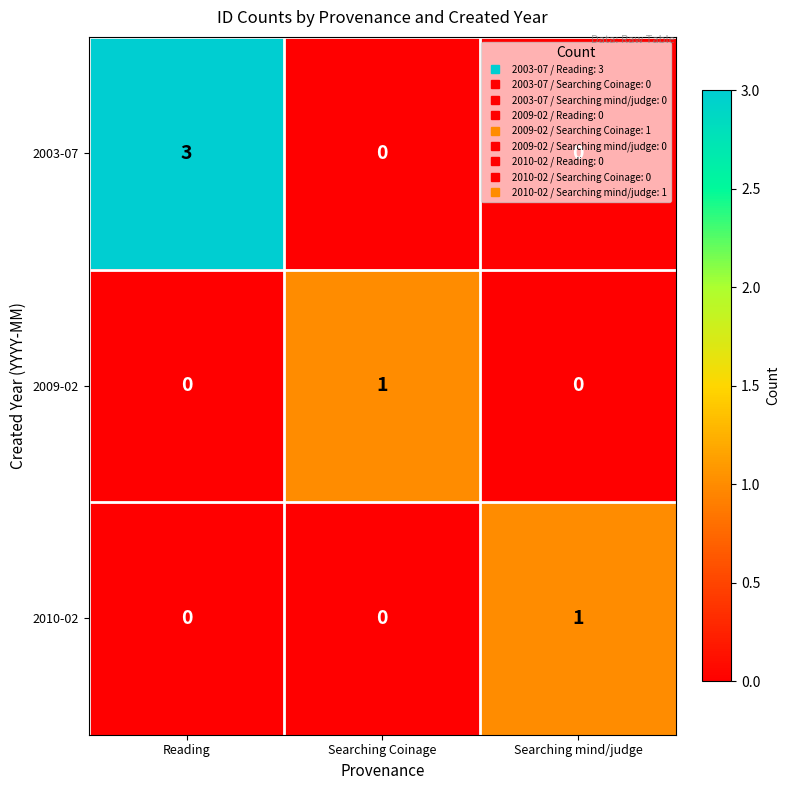

Which series changed the most between Reading and Searching Coinage?

2003-07